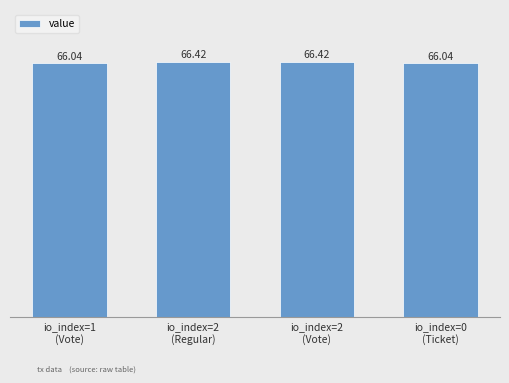

What is the difference between the second highest and minimum values?

0.4